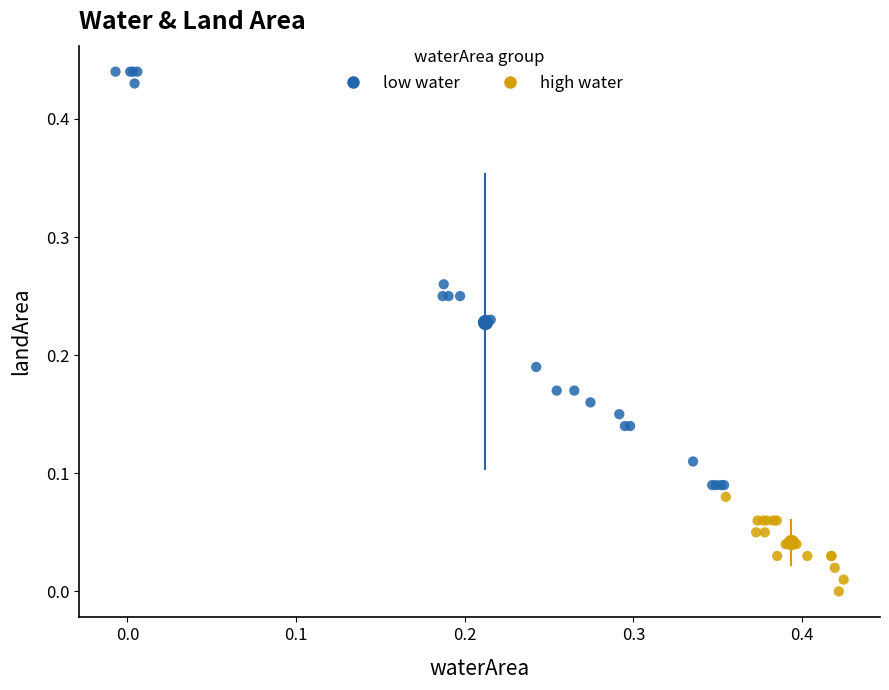

Which series has the largest Y range (max minus min)?

low water